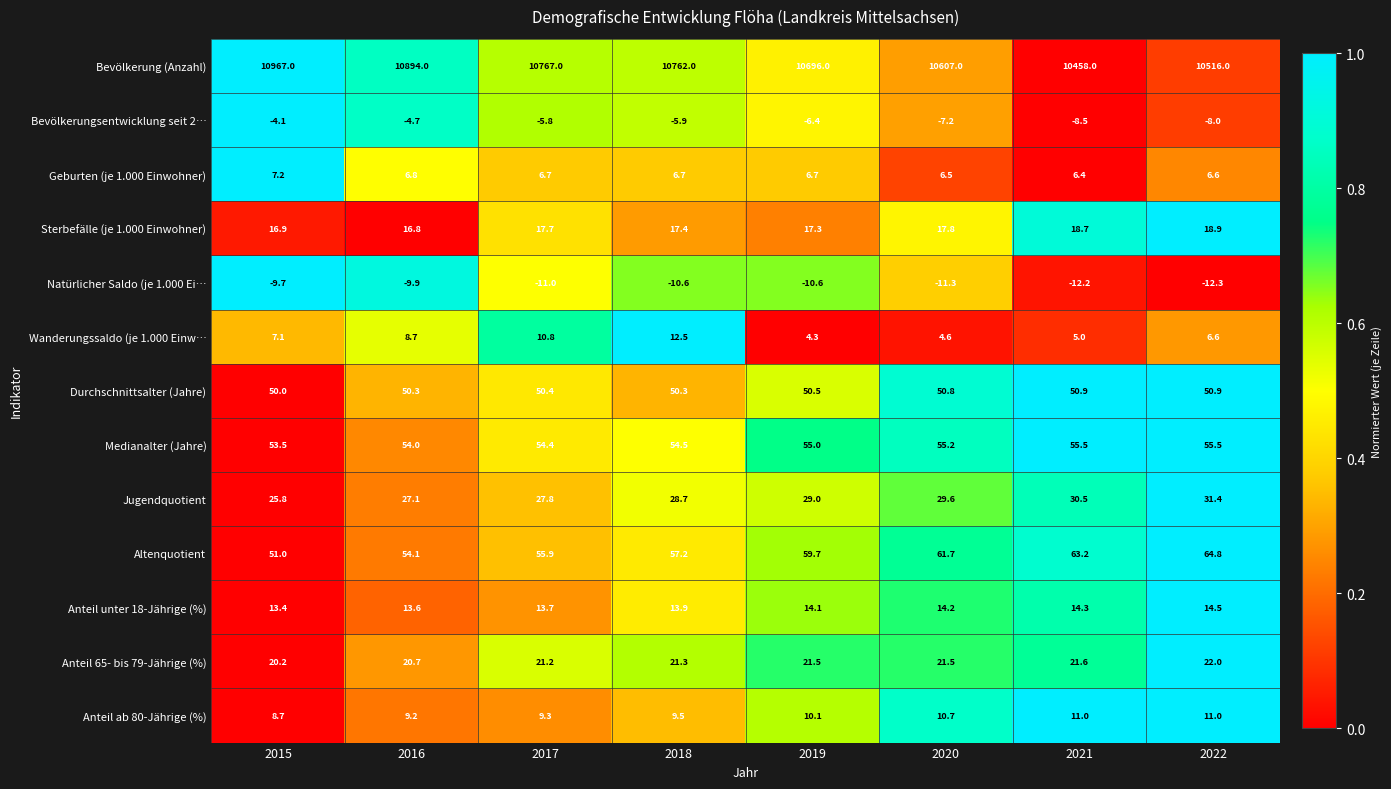

At which category is the sum across all series the highest?

2015